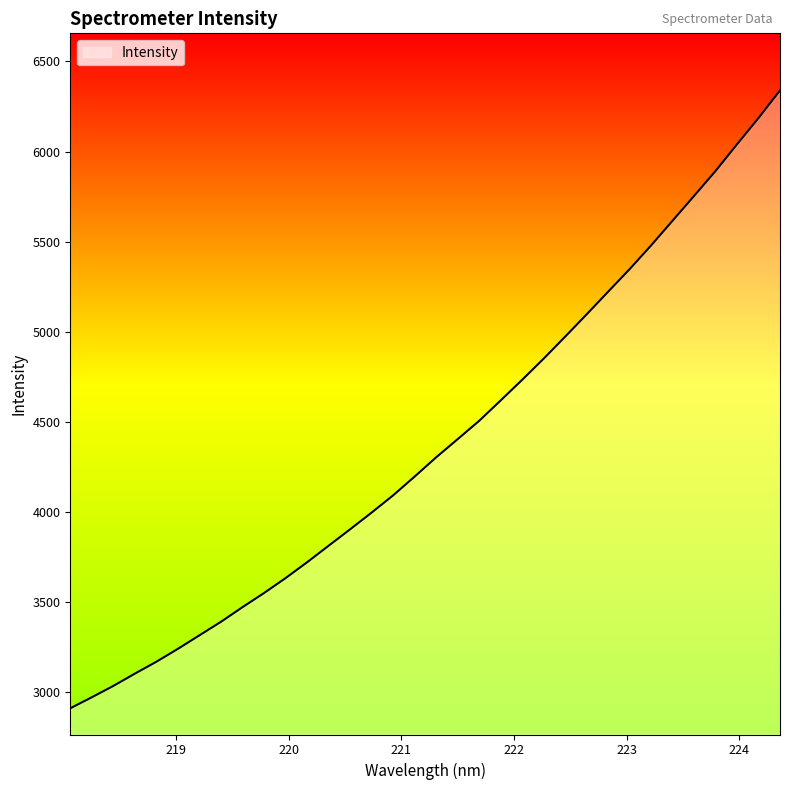

How many lines are shown in the chart?

1